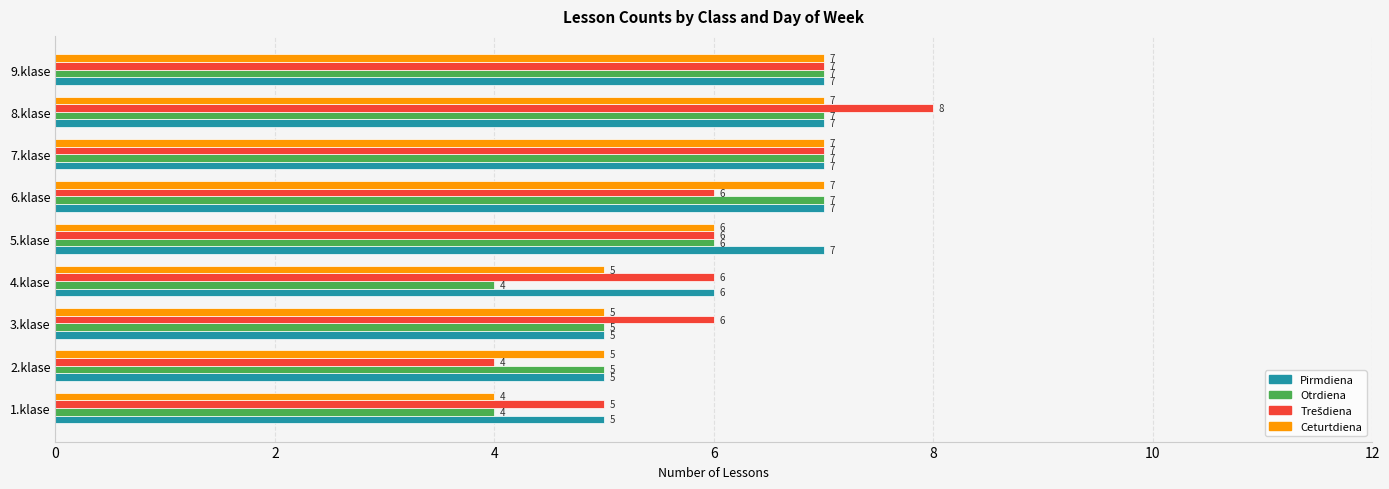

What is the minimum value for Pirmdiena?

5